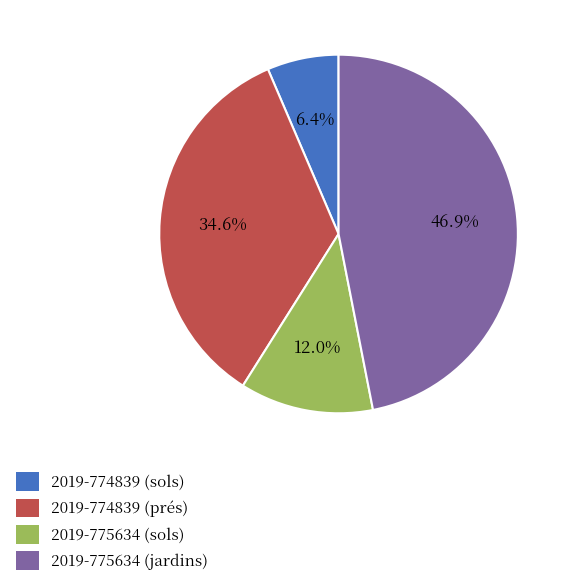

To the nearest percent, what is the average slice percentage?

25%